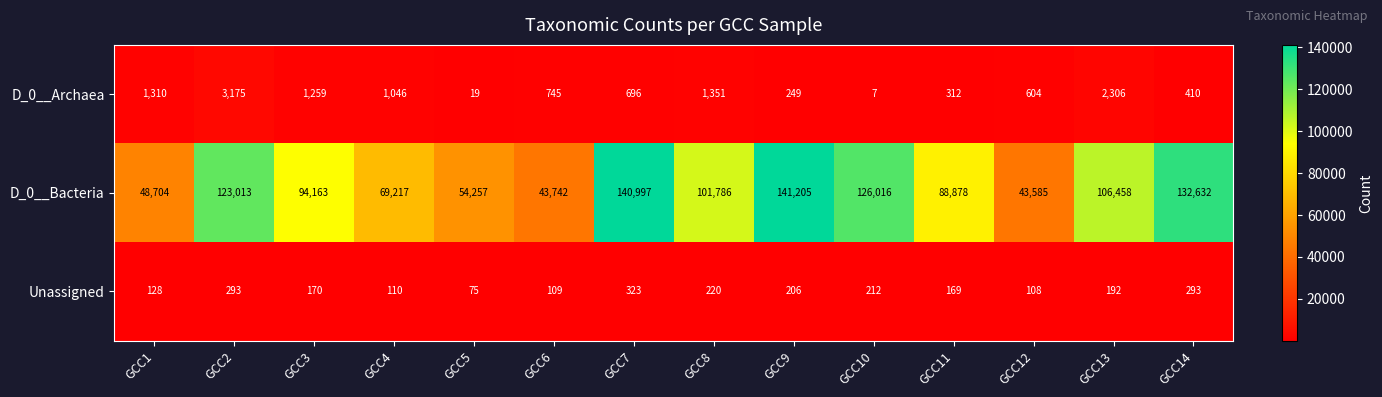

What is the smallest value displayed?

7